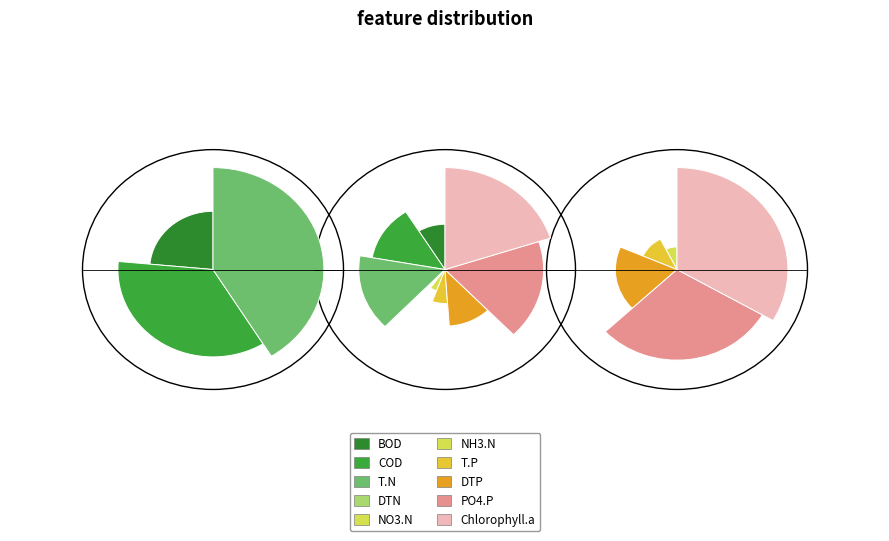

To the nearest percent, what portion does 5 represent?

2%